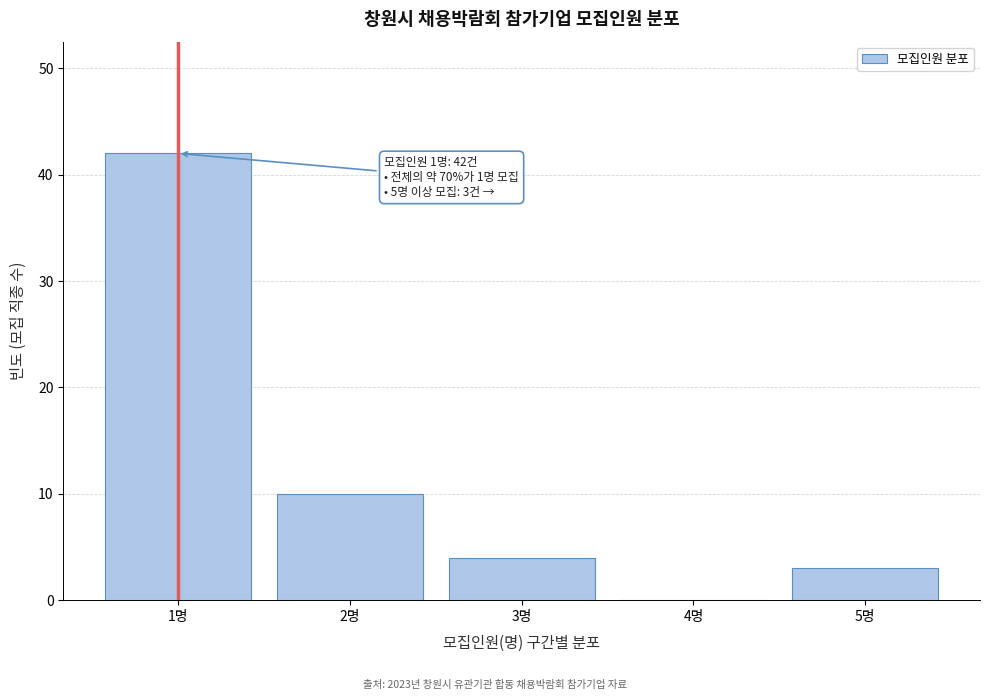

Reading left to right, what are all the values shown in this chart?

1명=42	2명=10	3명=4	4명=0	5명=3